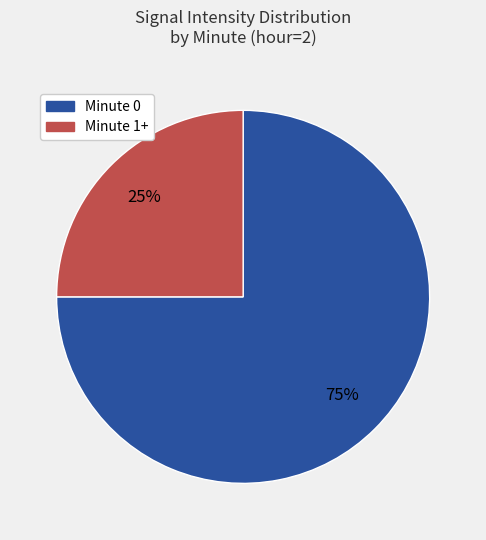

Is there any slice that represents more than half of the pie?

Yes